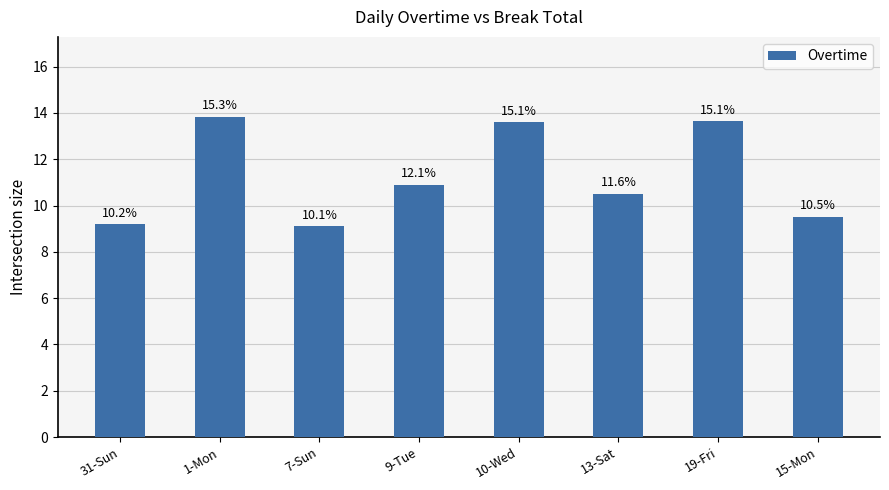

Where is the data nearest to the value 11?

9-Tue